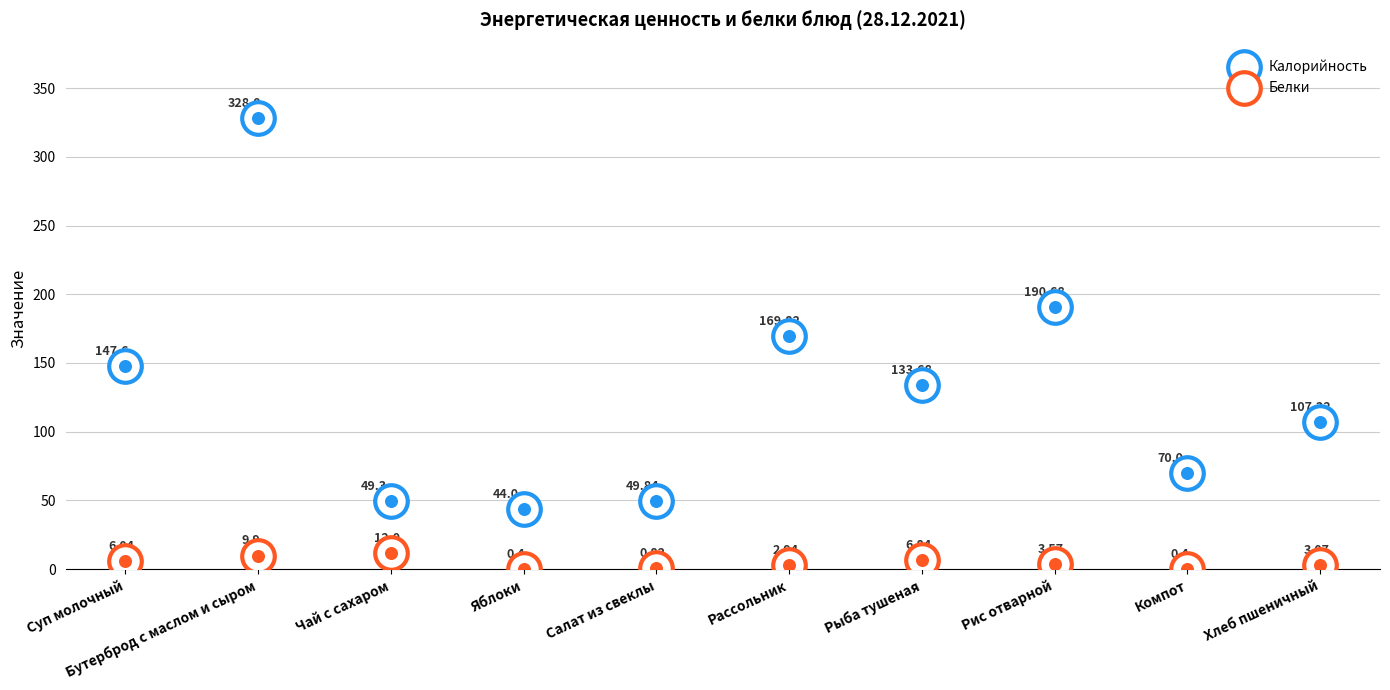

What are all the series names shown in the legend?

Калорийность, Белки